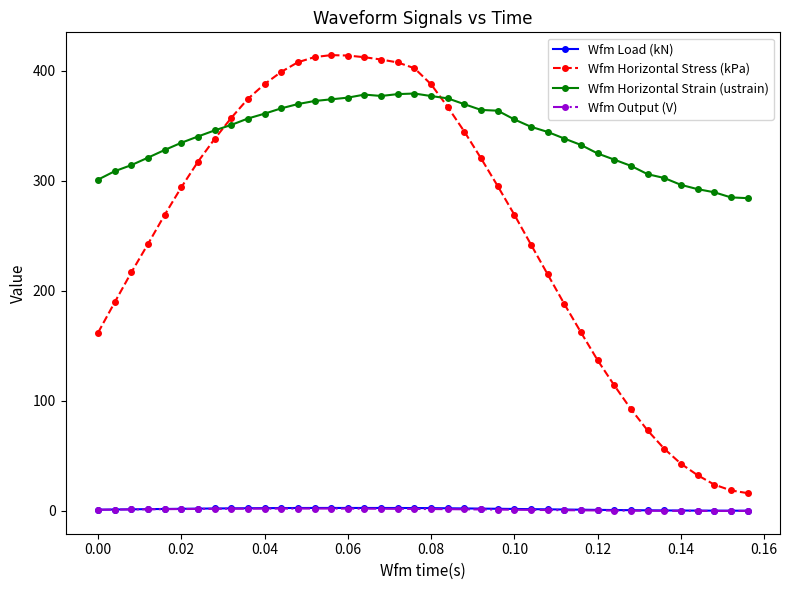

Which series has the largest total across all categories?

Wfm Horizontal Strain (ustrain)